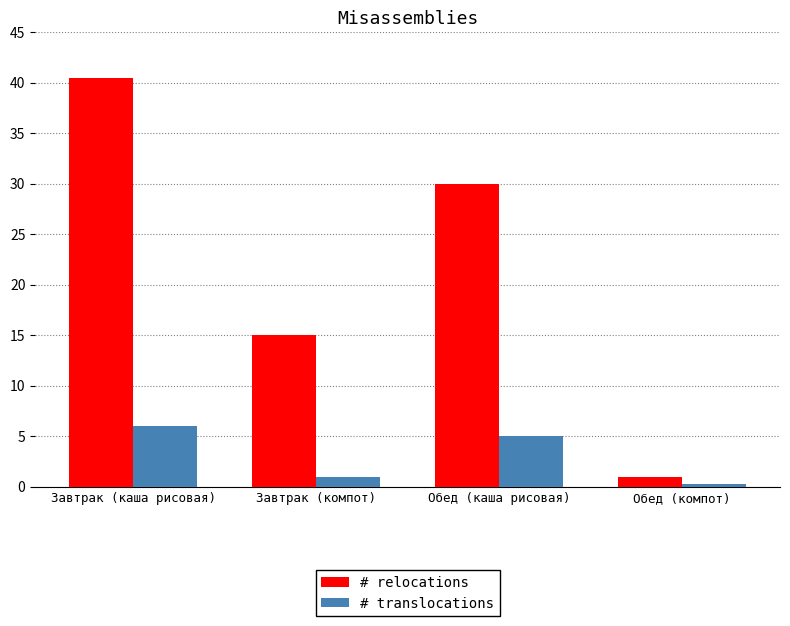

How many bars are there in total?

8